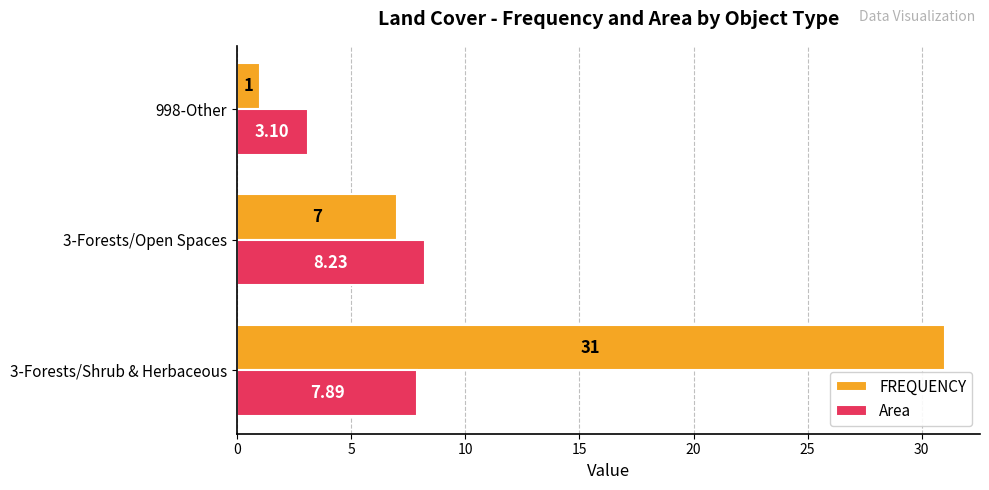

Which series has the largest total across all categories?

FREQUENCY